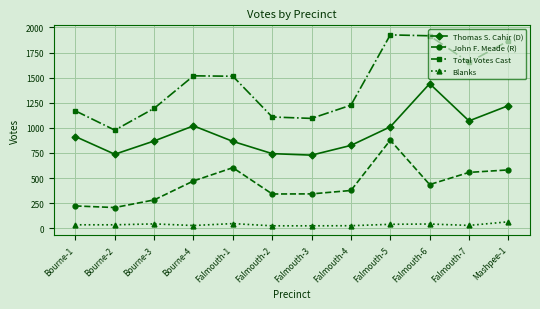

List the series in order of their peak value, lowest first.

Blanks, John F. Meade (R), Thomas S. Cahir (D), Total Votes Cast